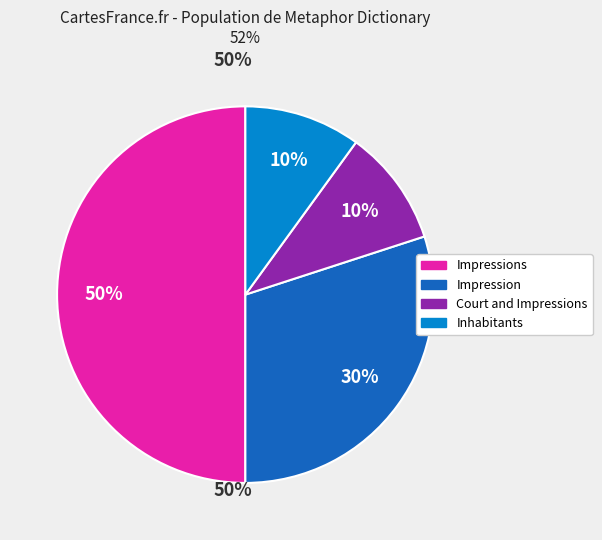

To the nearest percent, what is the average slice percentage?

25%